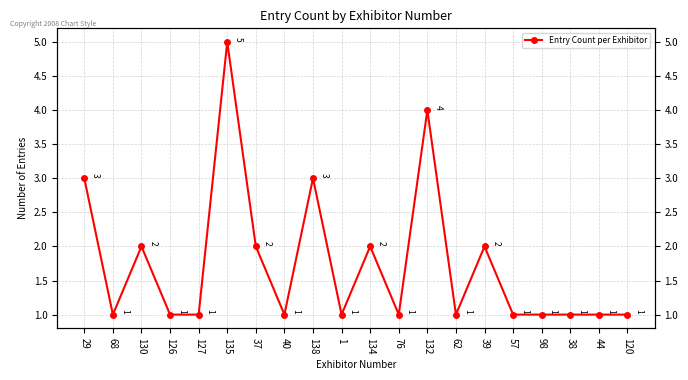

Does the chart display data point markers on the line(s)?

Yes